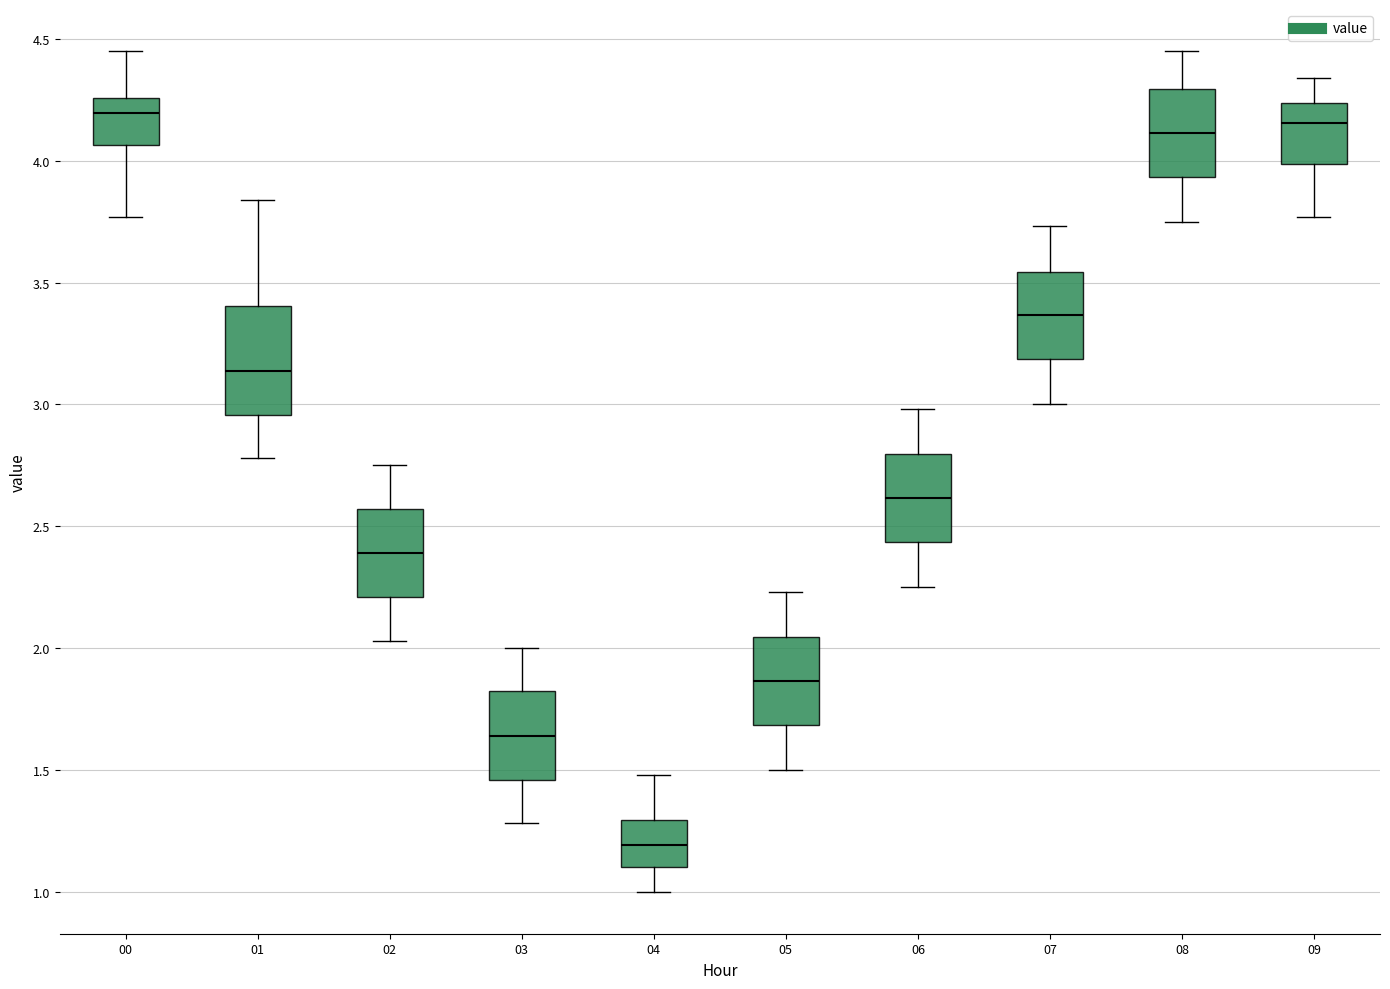

Reading left to right, read every box against the y-axis: the position of its median line, the range the box covers, and the ends of its whiskers. The values are not printed on the chart, so give them approximately, as read against the axis.

00: median 4.20, box 4.05 to 4.25, whiskers 3.75 to 4.45
01: median 3.15, box 2.95 to 3.40, whiskers 2.80 to 3.85
02: median 2.40, box 2.20 to 2.55, whiskers 2.05 to 2.75
03: median 1.65, box 1.45 to 1.80, whiskers 1.30 to 2.00
04: median 1.20, box 1.10 to 1.30, whiskers 1.00 to 1.50
05: median 1.85, box 1.70 to 2.05, whiskers 1.50 to 2.25
06: median 2.60, box 2.45 to 2.80, whiskers 2.25 to 3.00
07: median 3.35, box 3.20 to 3.55, whiskers 3.00 to 3.75
08: median 4.10, box 3.95 to 4.30, whiskers 3.75 to 4.45
09: median 4.15, box 4.00 to 4.25, whiskers 3.75 to 4.35